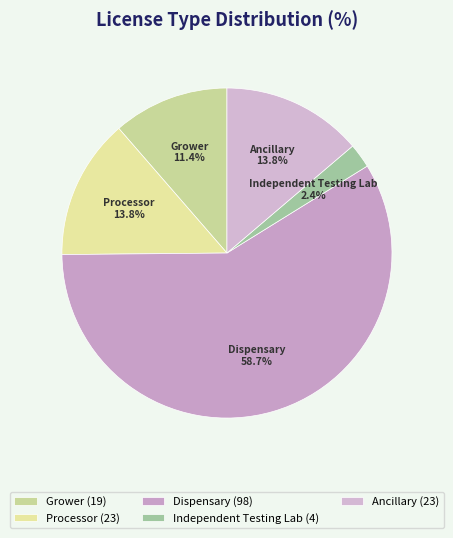

Is there a majority slice in this chart?

Yes